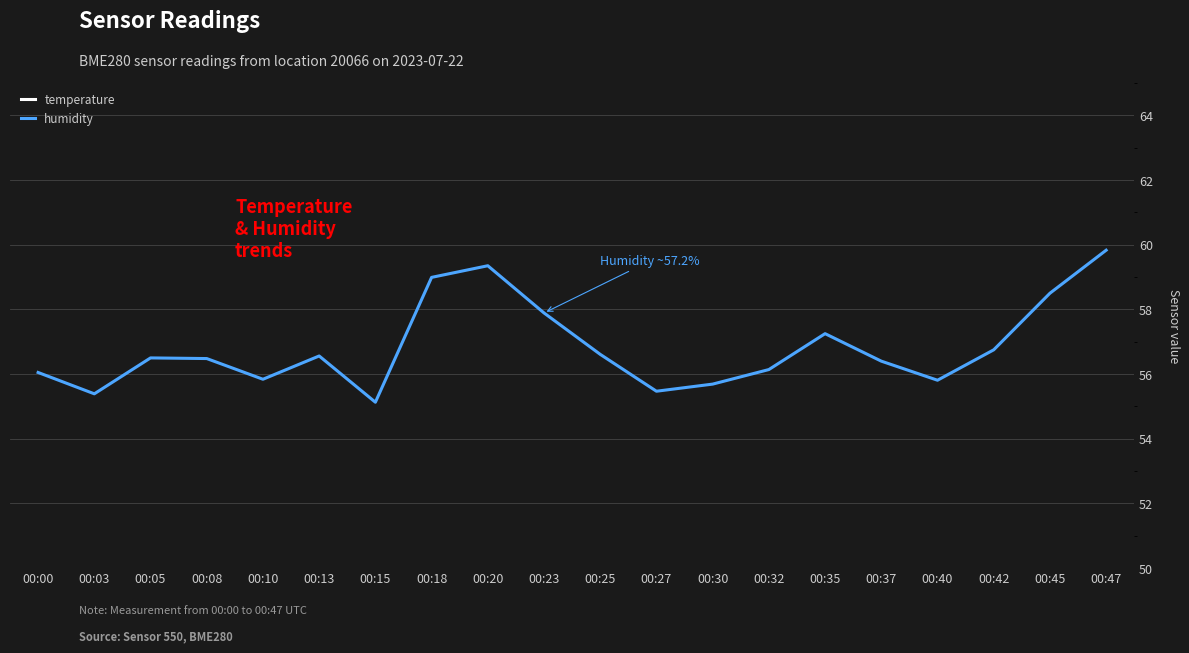

Count the number of data series in this chart.

2